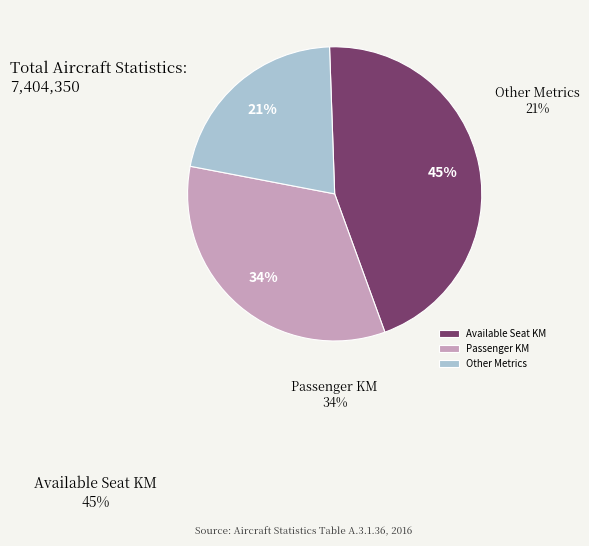

Do Available Seat KM and Passenger KM together represent more than half of the pie?

Yes